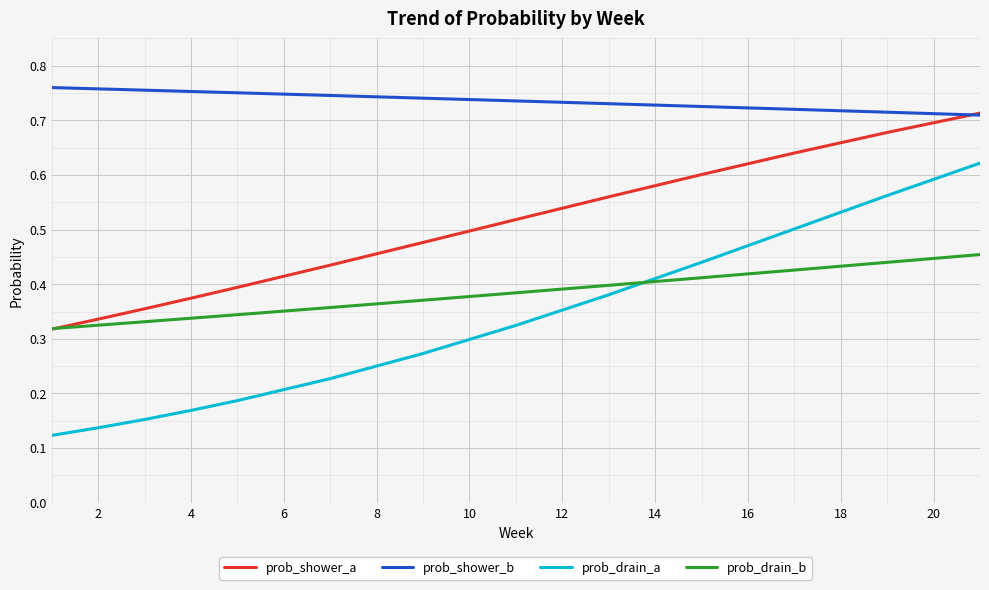

Rank the series by their maximum value, from lowest to highest.

prob_drain_b, prob_drain_a, prob_shower_a, prob_shower_b